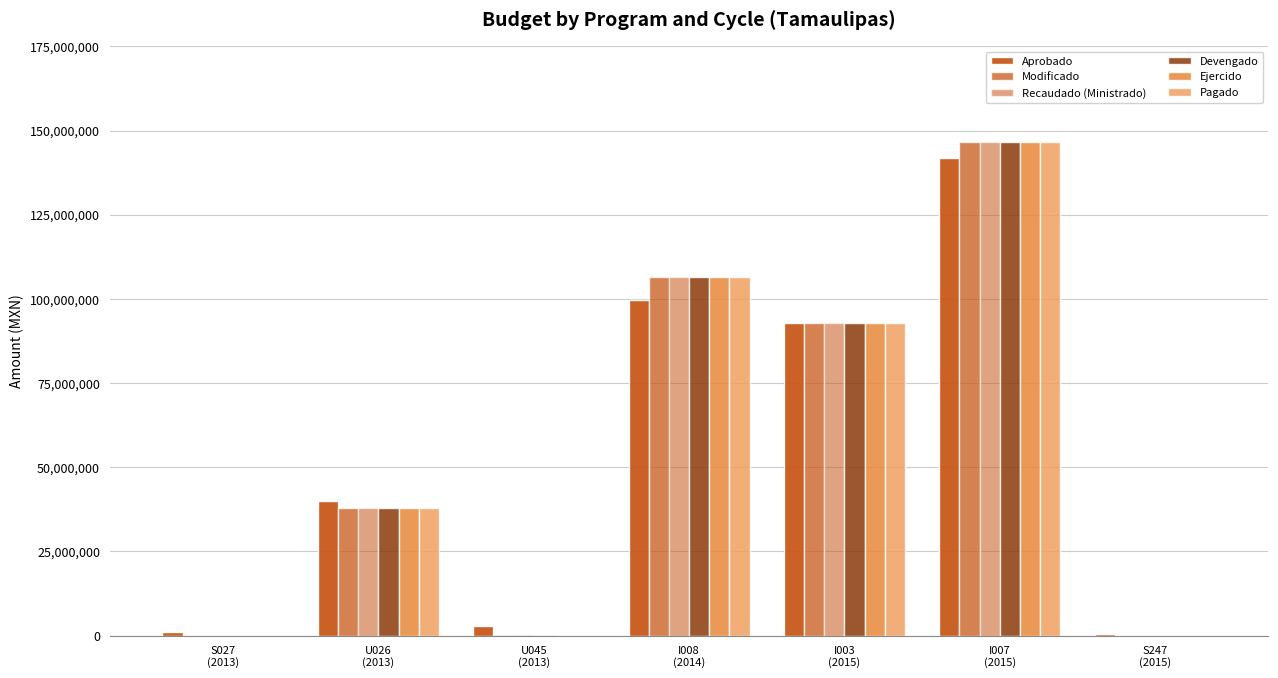

How many groups of bars are there?

7